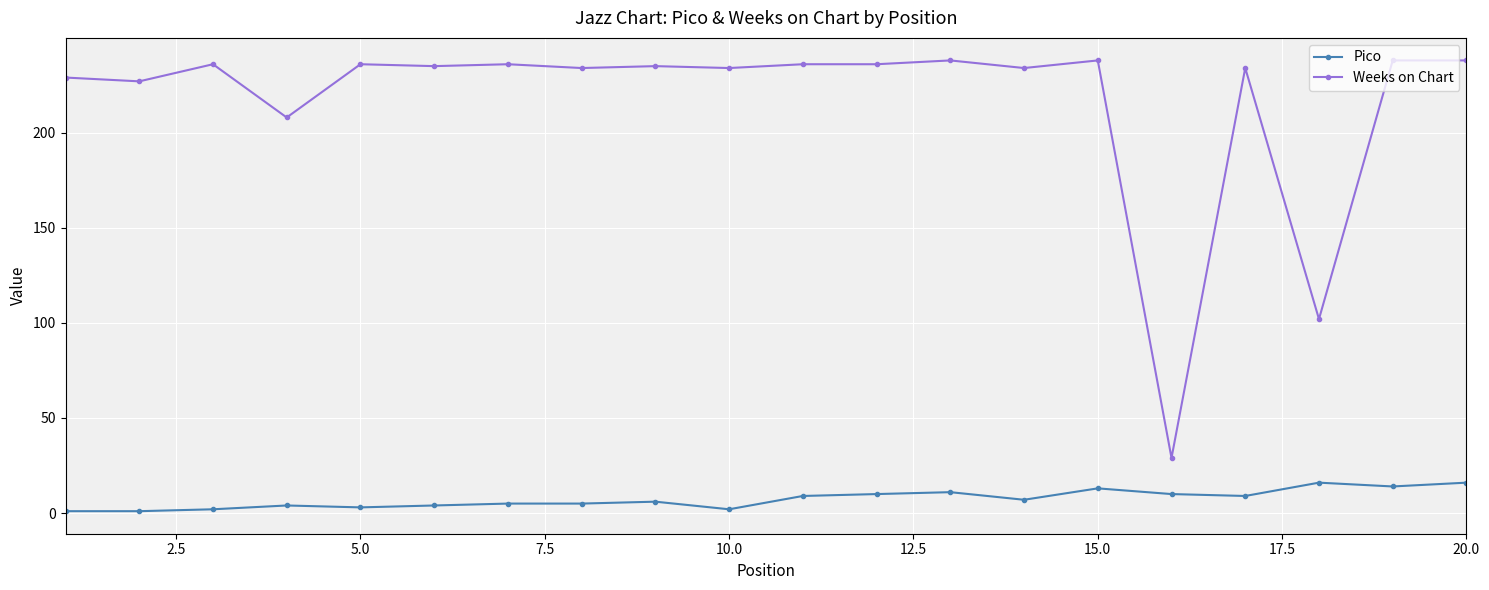

Does the chart display data point markers on the line(s)?

Yes